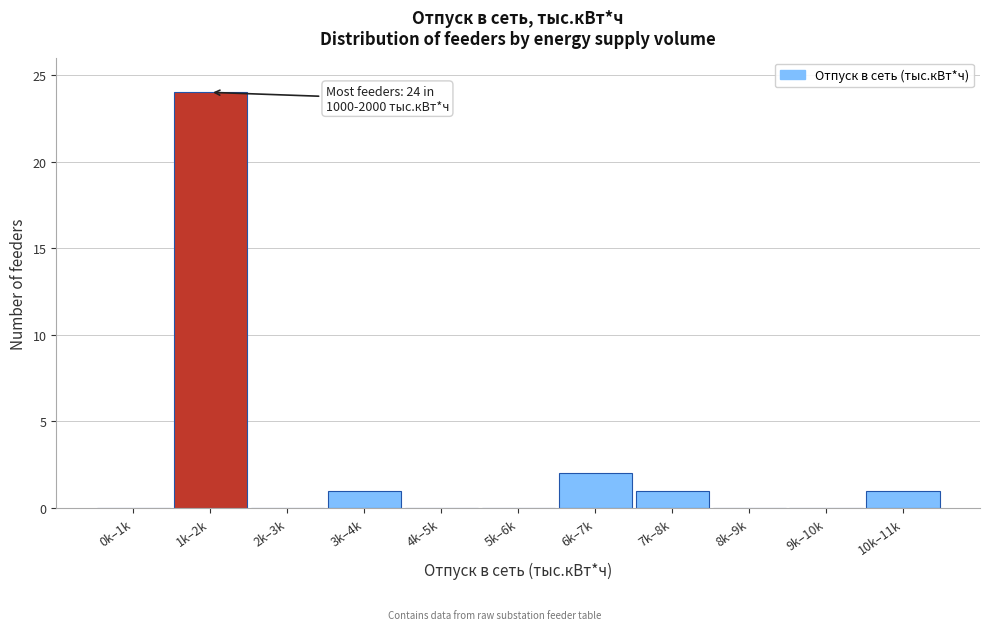

Reading left to right, list all the values displayed in this chart.

0k–1k=0	1k–2k=24	2k–3k=0	3k–4k=1	4k–5k=0	5k–6k=0	6k–7k=2	7k–8k=1	8k–9k=0	9k–10k=0	10k–11k=1